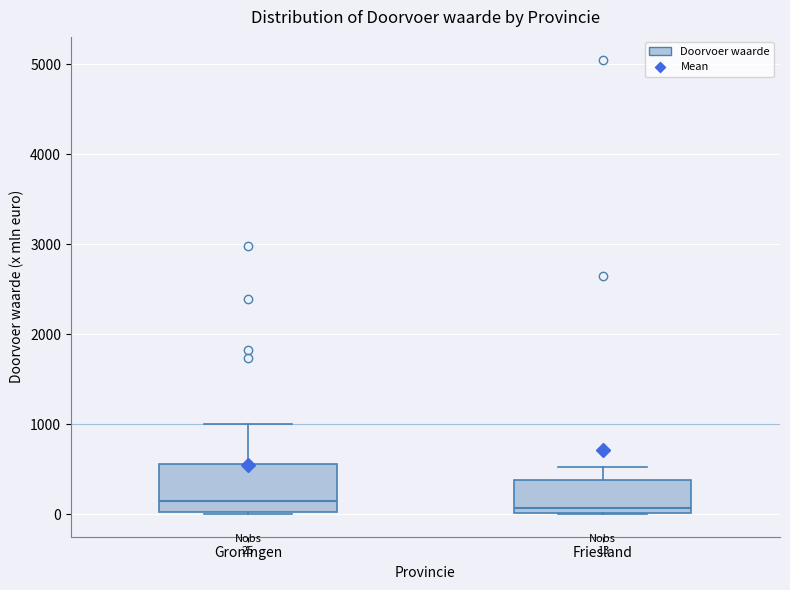

Comparing the boxes themselves (not the whiskers), which one is the tallest?

Groningen